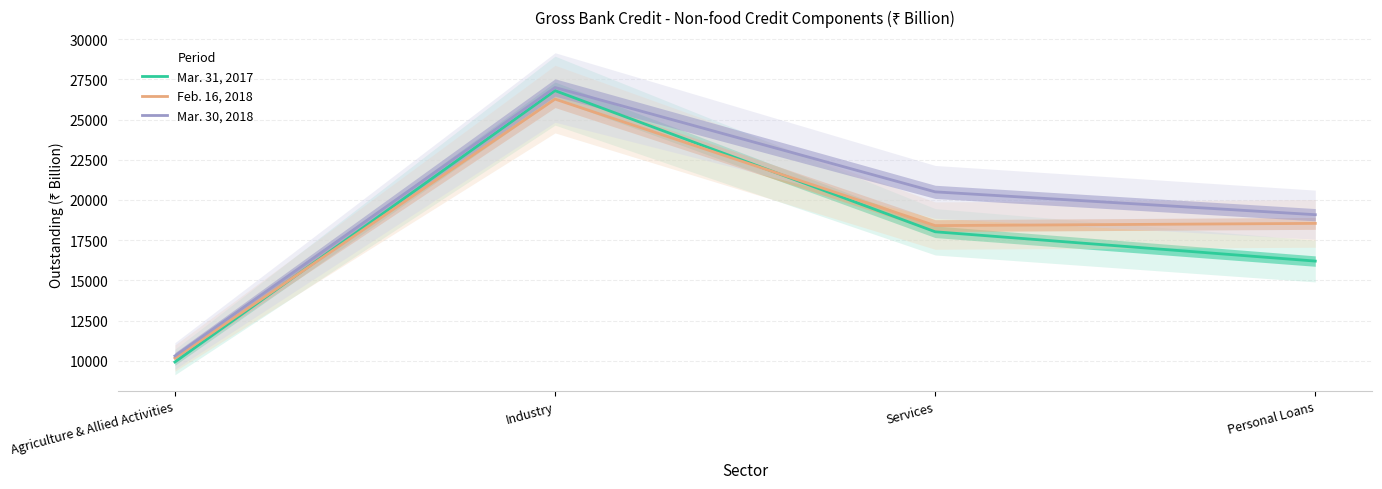

Which series has the largest total across all categories?

Mar. 30, 2018